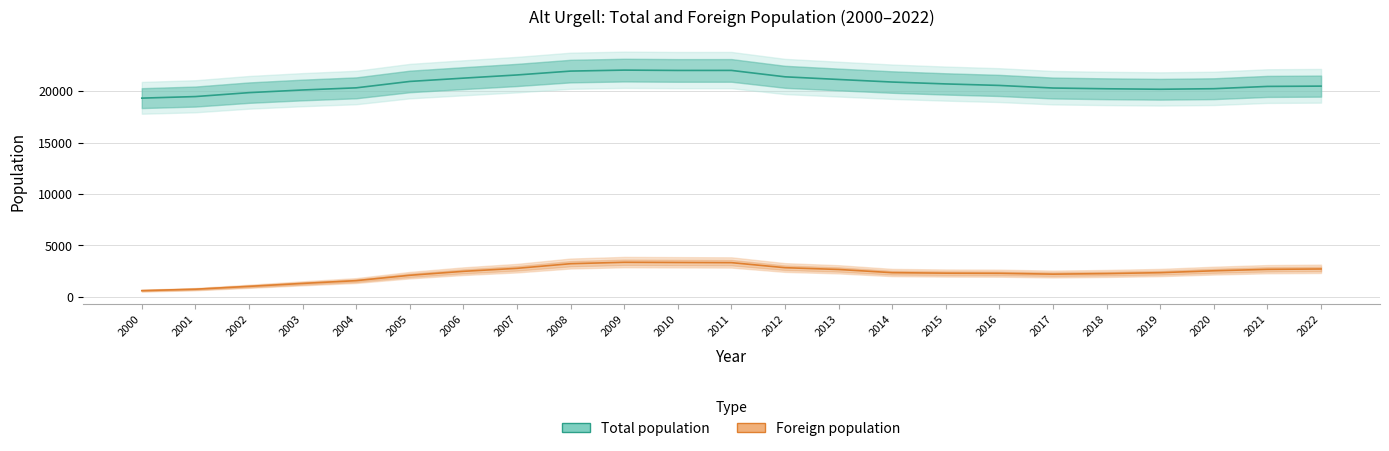

What is the difference between the Total population values at 2008 and 2011?

66